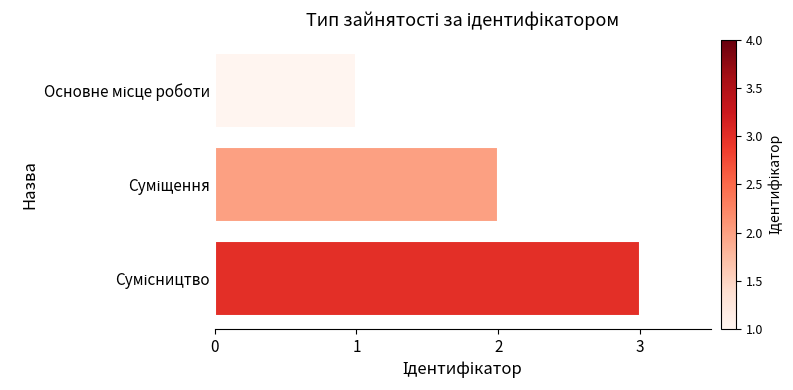

What is the greatest value displayed?

3